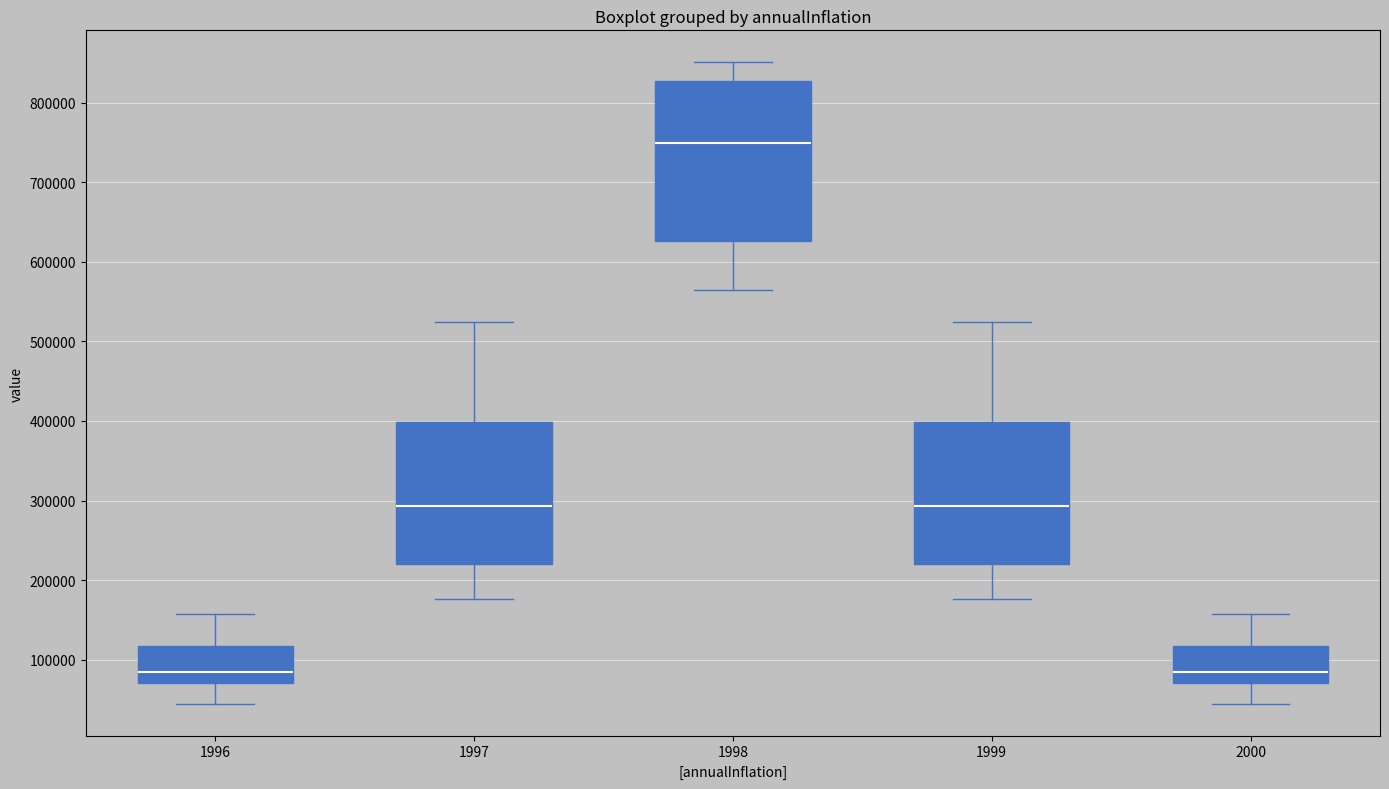

Reading left to right, transcribe this box plot: for each box, give where its median line is, the range the box spans, and where its two whiskers end, as read against the y-axis. The values are not printed on the chart, so give them approximately, as read against the axis.

1996: median 80000, box 70000 to 120000, whiskers 40000 to 160000
1997: median 290000, box 220000 to 400000, whiskers 180000 to 520000
1998: median 750000, box 630000 to 830000, whiskers 560000 to 850000
1999: median 290000, box 220000 to 400000, whiskers 180000 to 520000
2000: median 80000, box 70000 to 120000, whiskers 40000 to 160000